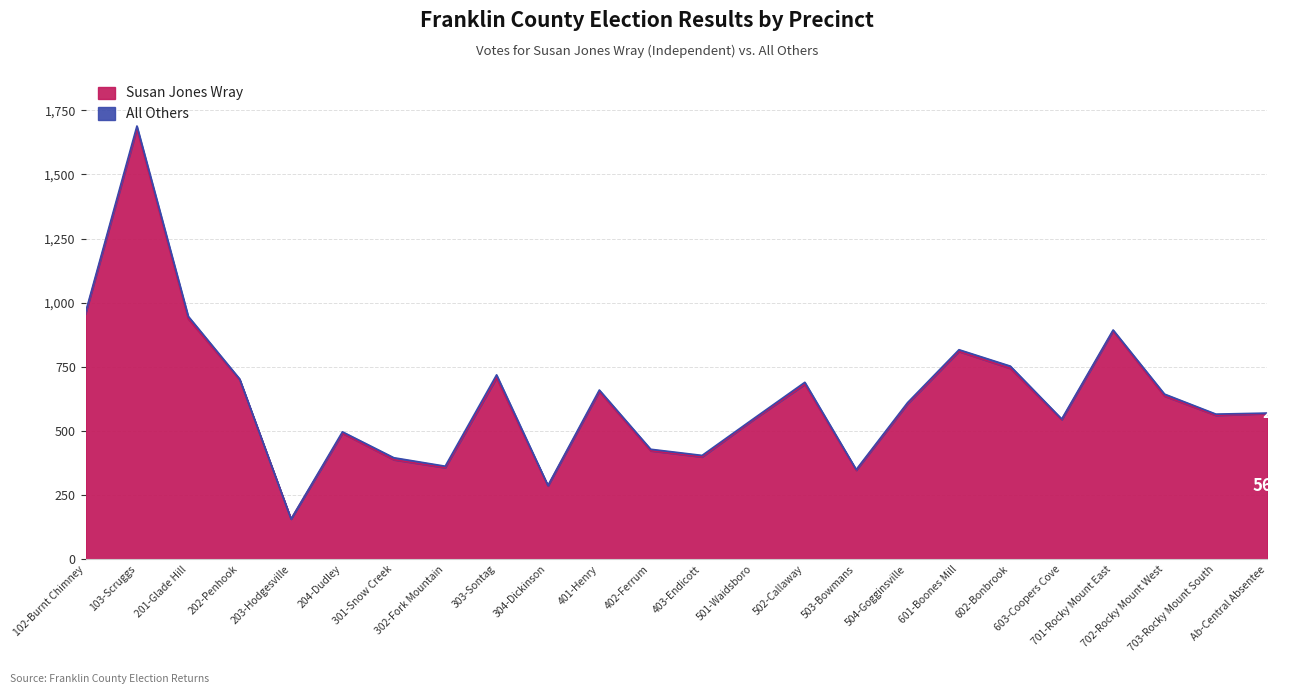

Is it true that the value at 303-Sontag is 931?

False